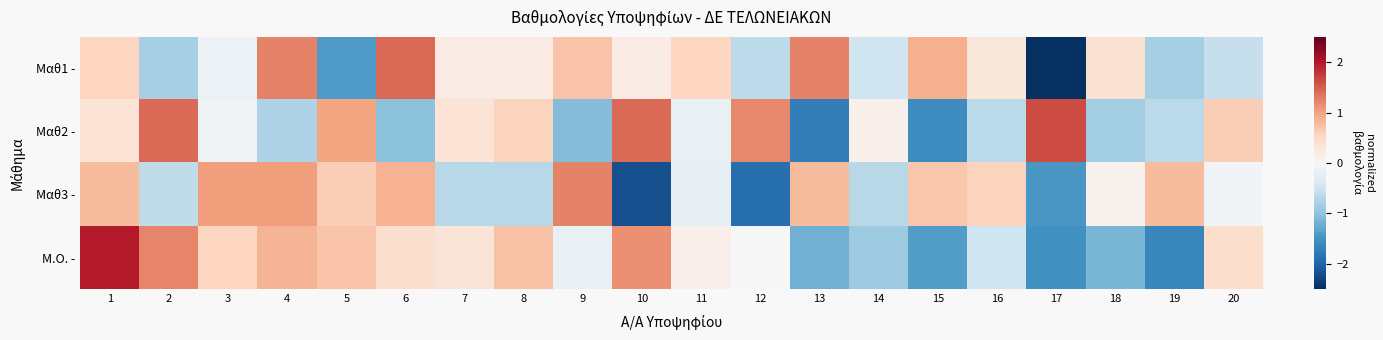

Which series has the widest spread of values?

Μαθ1 -